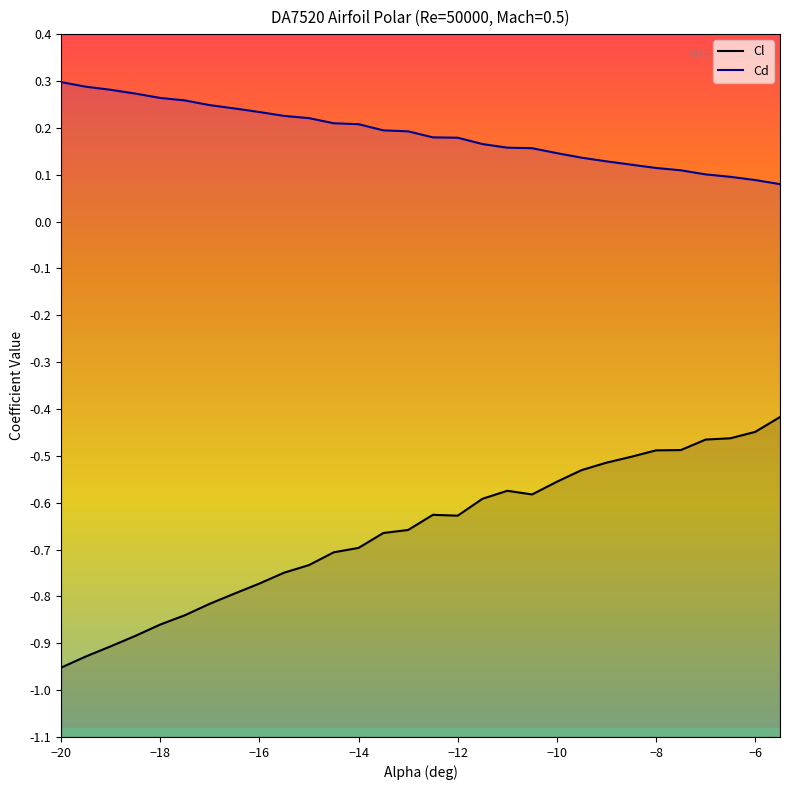

What is the maximum value for Cl?

-0.4